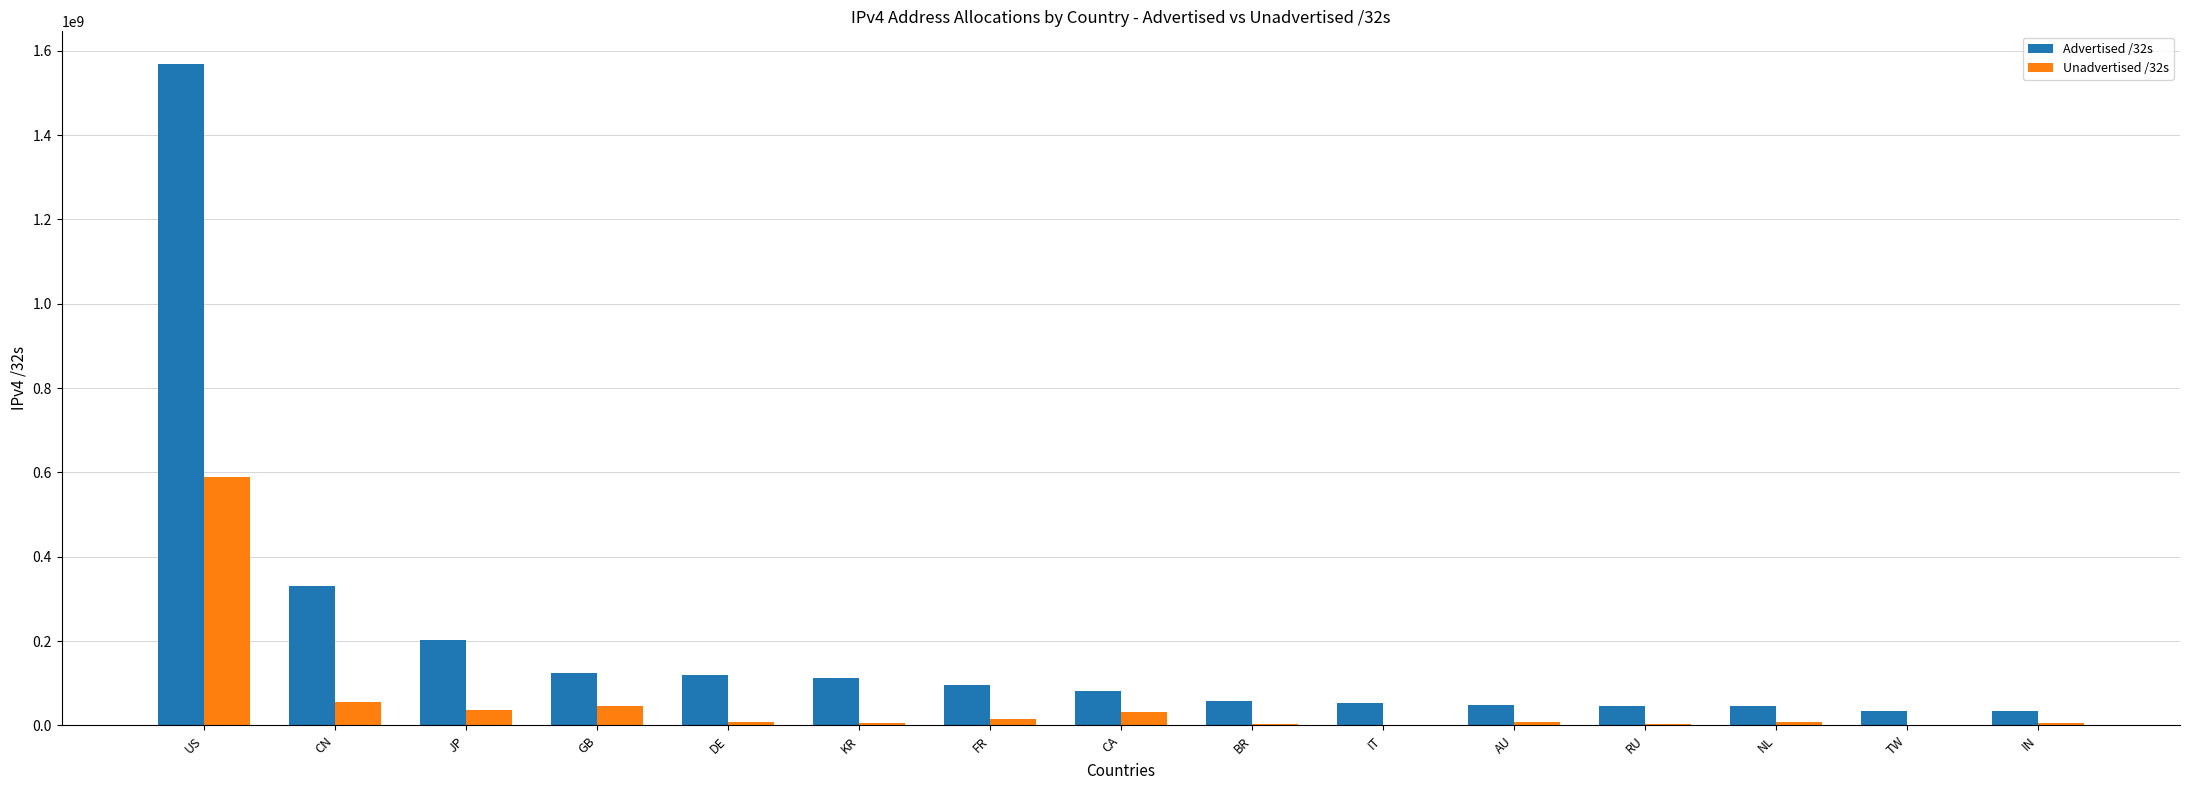

How many groups of bars are there?

15